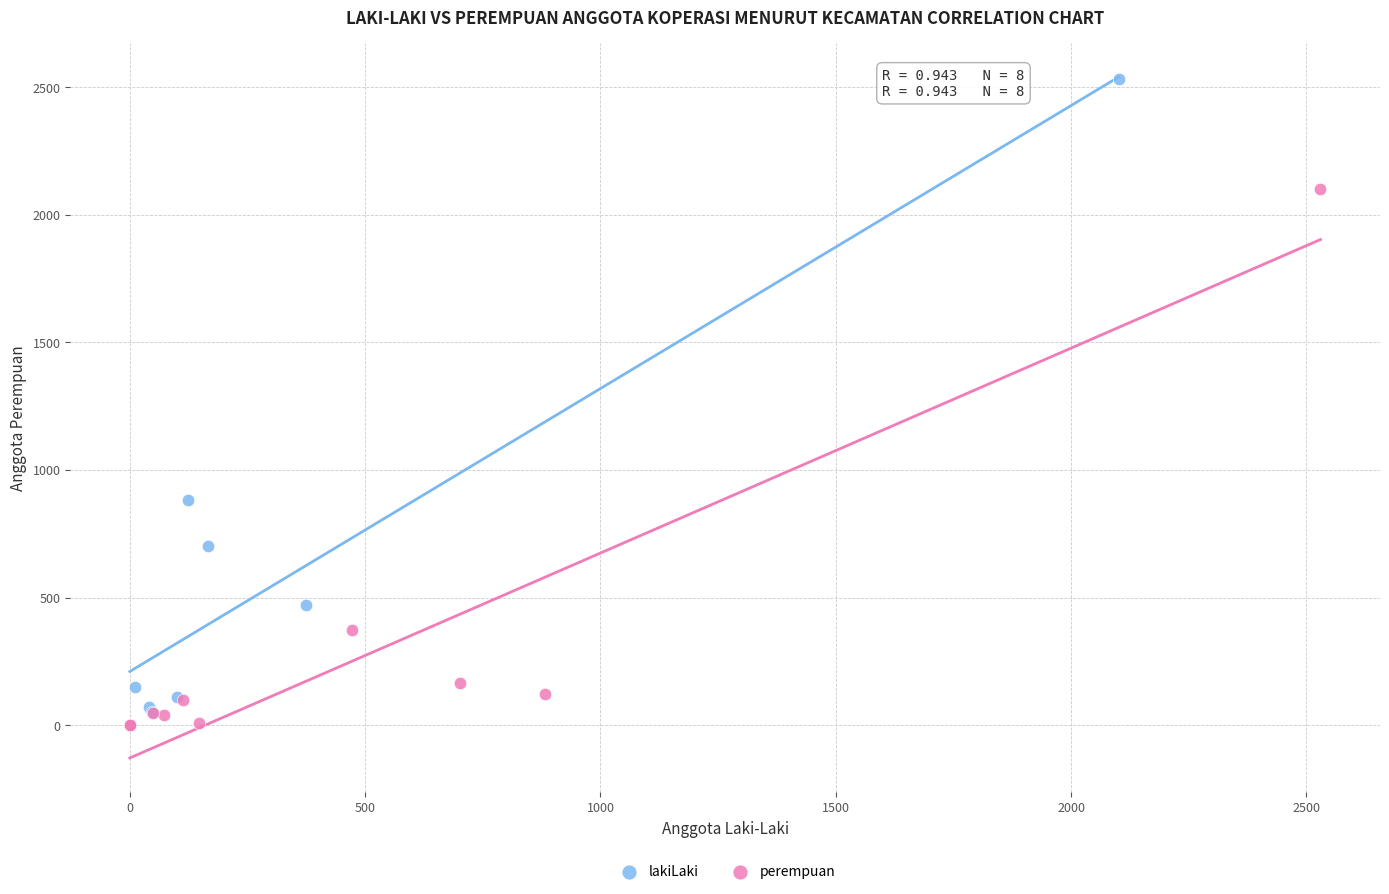

Which series has the widest spread of Y values?

lakiLaki